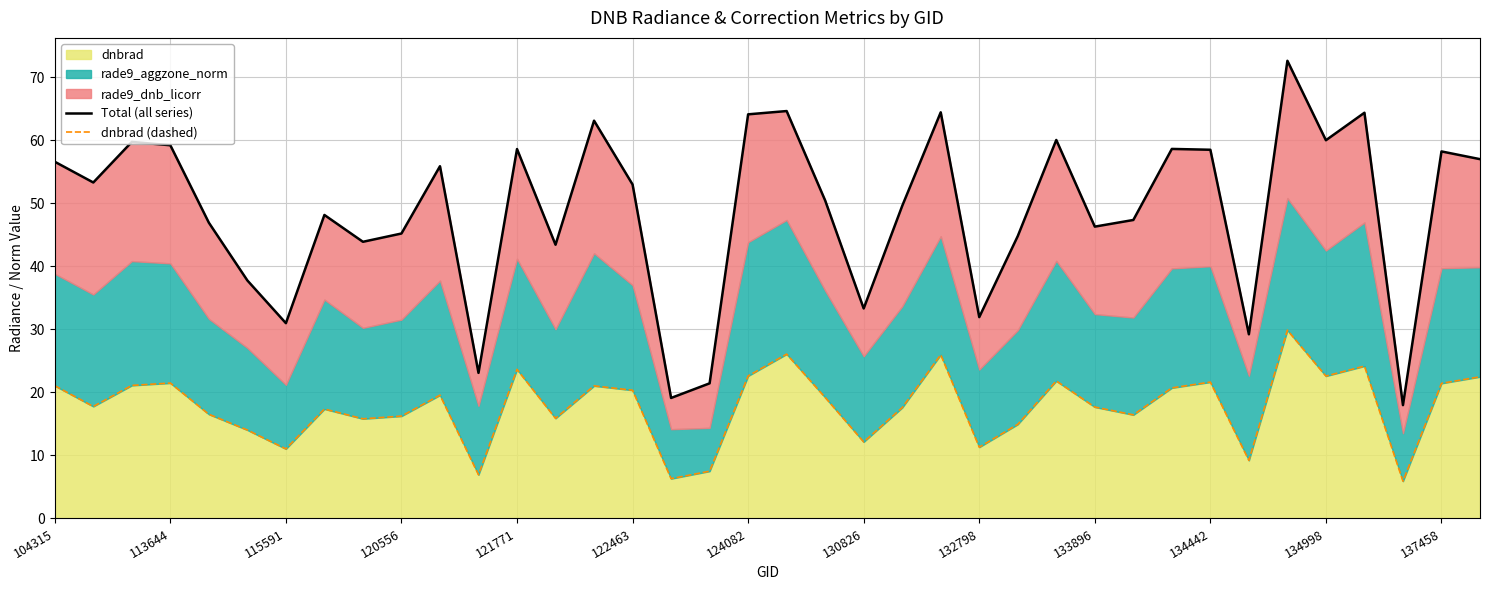

True or false: Total (all series) has more than 0 interior local peaks.

True